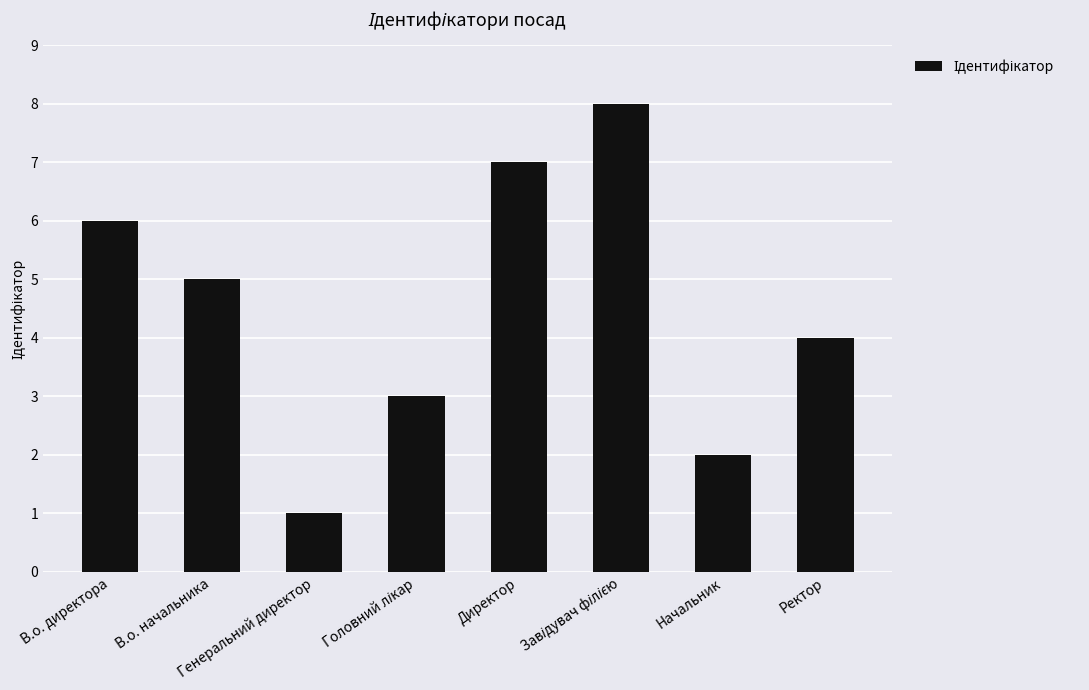

What is the value of the 7th bar from the left?

2